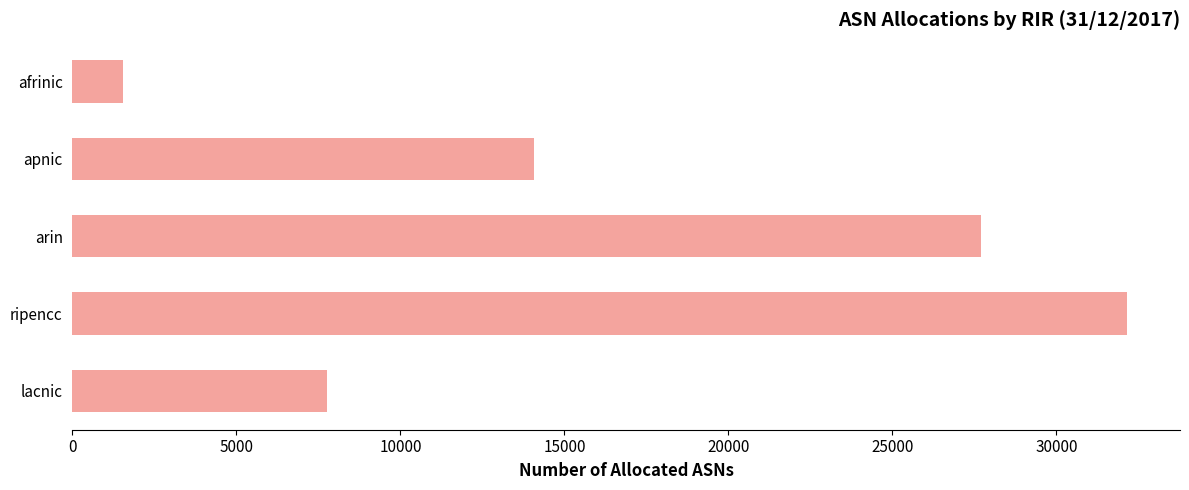

What is the change in value from arin to lacnic?

-19948